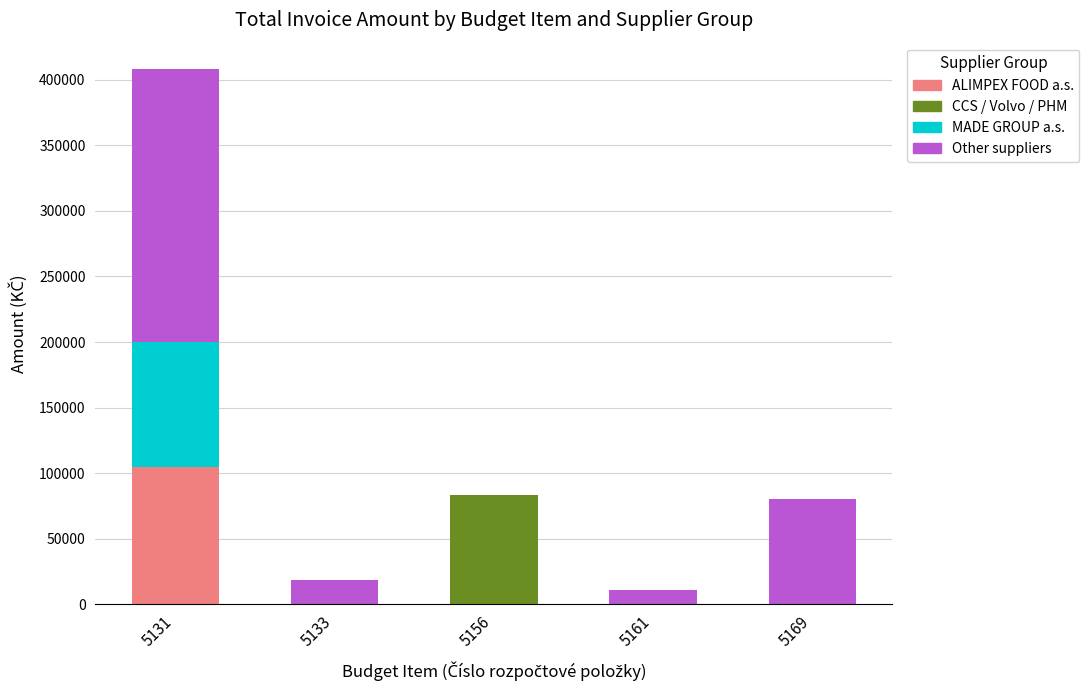

Reading left to right, transcribe the values for ALIMPEX FOOD a.s..

5131=104464.0	5133=0.0	5156=0.0	5161=0.0	5169=0.0